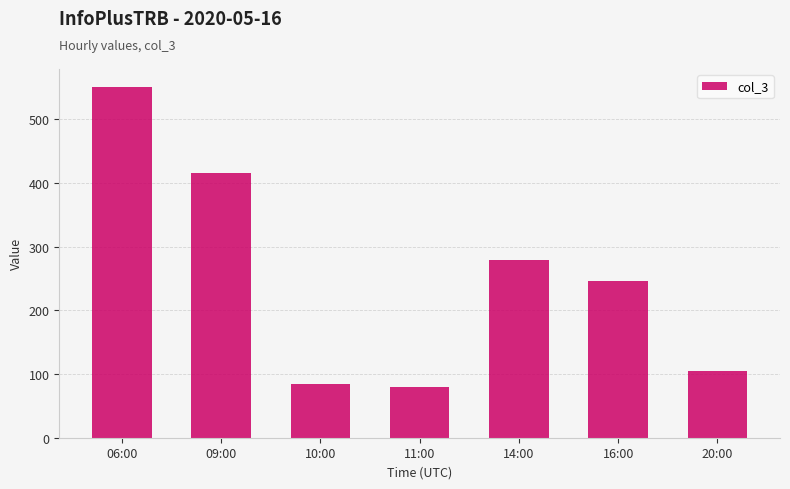

Which label corresponds to the largest value in the chart?

06:00